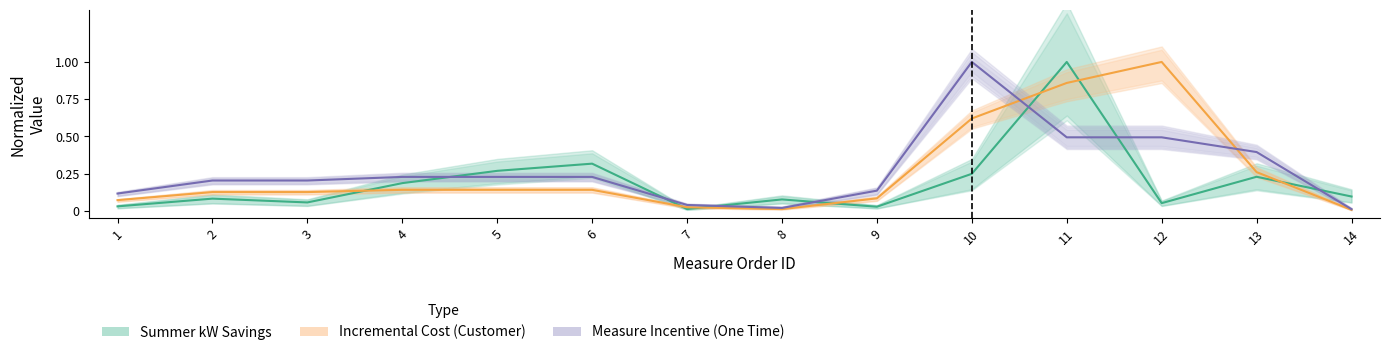

The Summer kW Savings series shows 0.0 at 1. True or false?

True